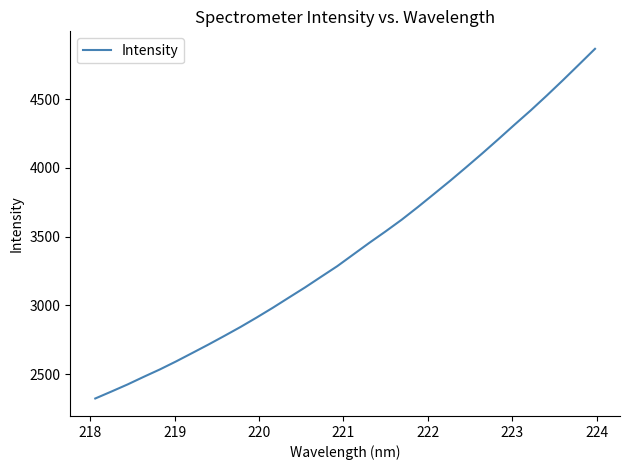

What is the difference between the second highest and second lowest values?

2379.1